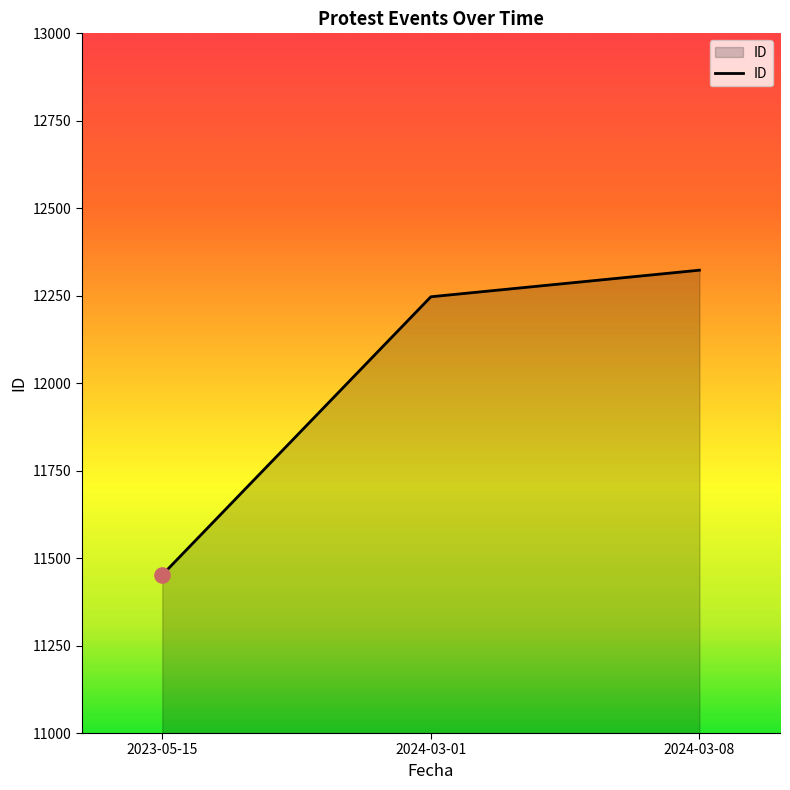

Approximately how many times larger is the value at 2024-03-01 compared to 2024-03-08?

1.0